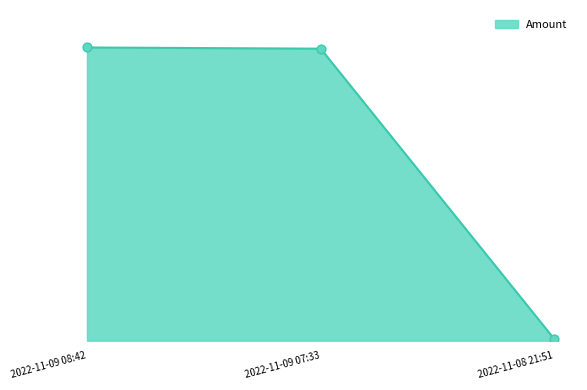

Which series has the largest total across all categories?

Amount line